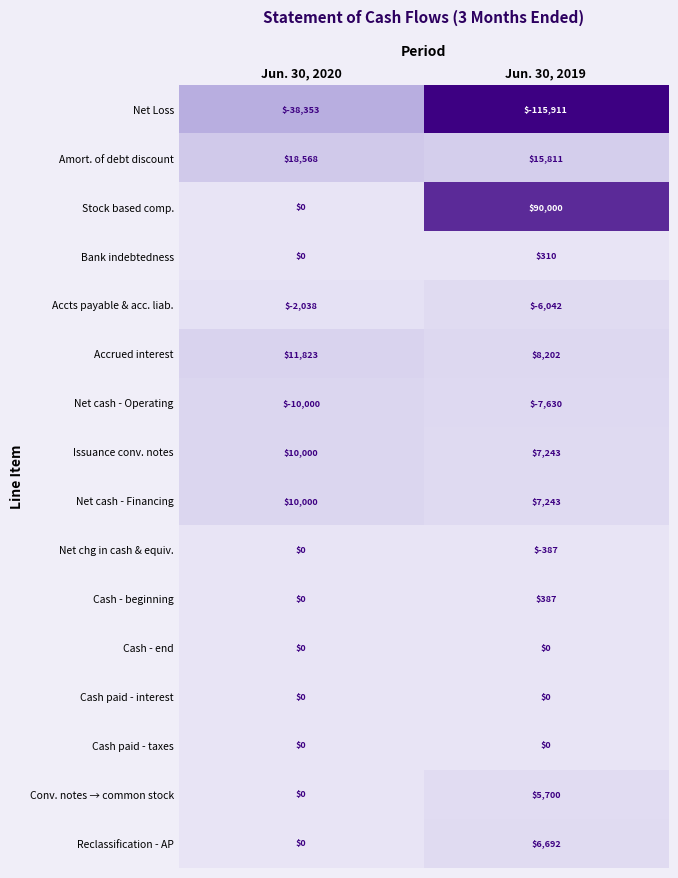

List the labels in order of Net chg in cash & equiv. value, smallest first.

Jun. 30, 2019, Jun. 30, 2020